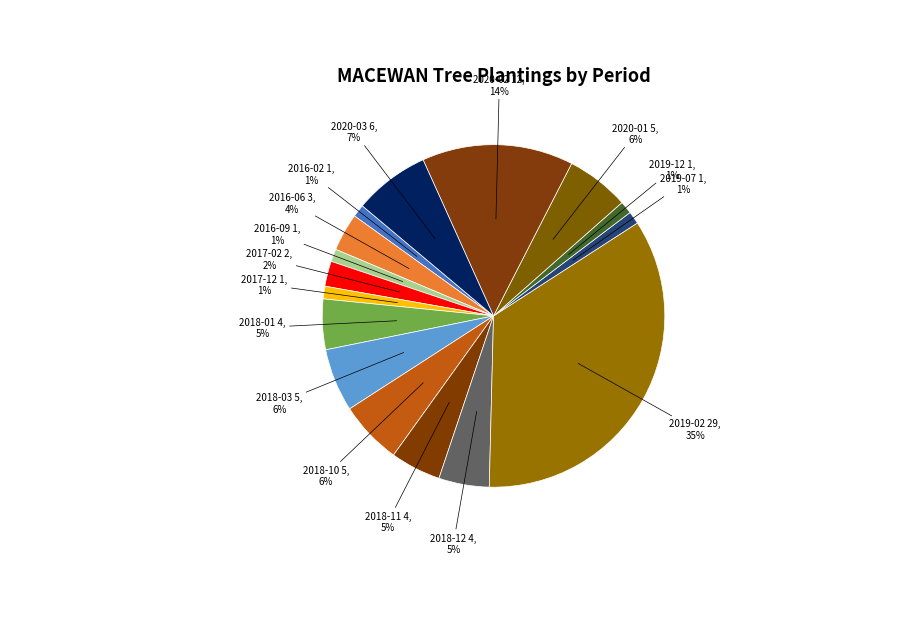

To the nearest percent, what is the difference between the 2020-03 6, 7% and 2016-02 1, 1% slice percentages?

6%